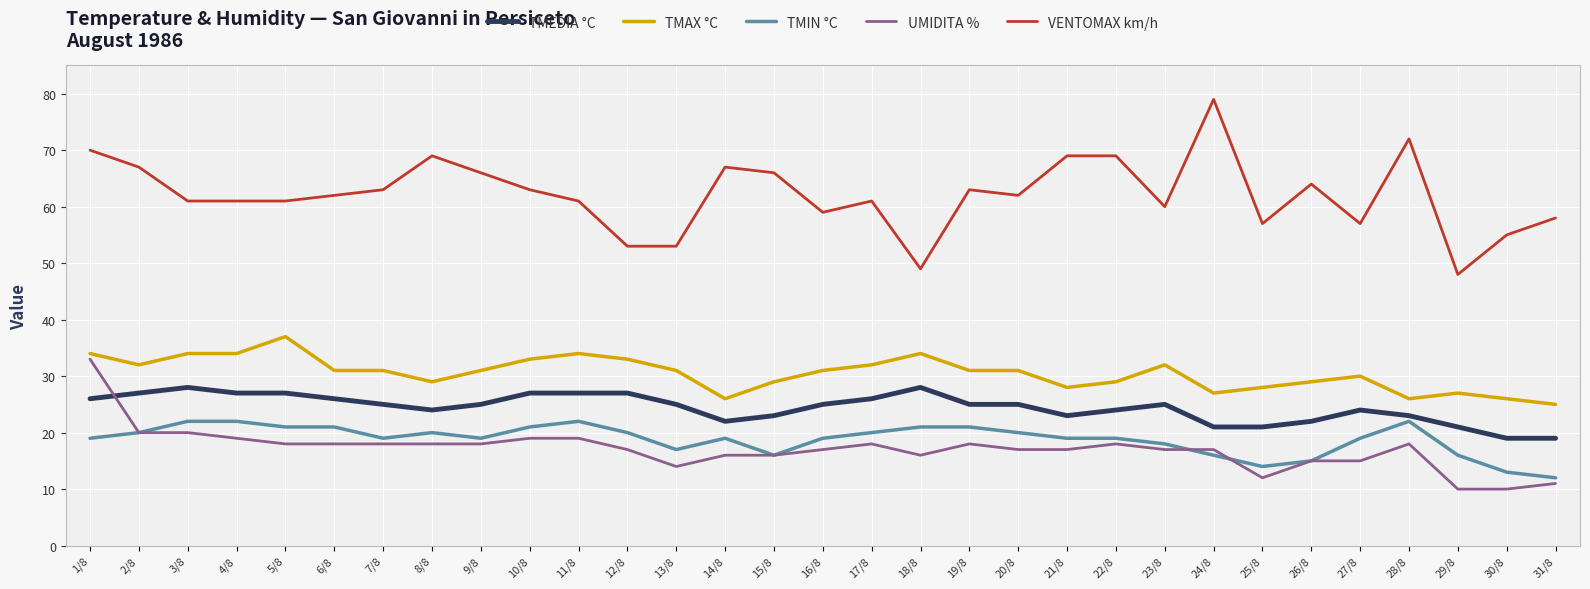

List the series in order of their peak value, highest first.

VENTOMAX km/h, TMAX °C, UMIDITA %, TMEDIA °C, TMIN °C